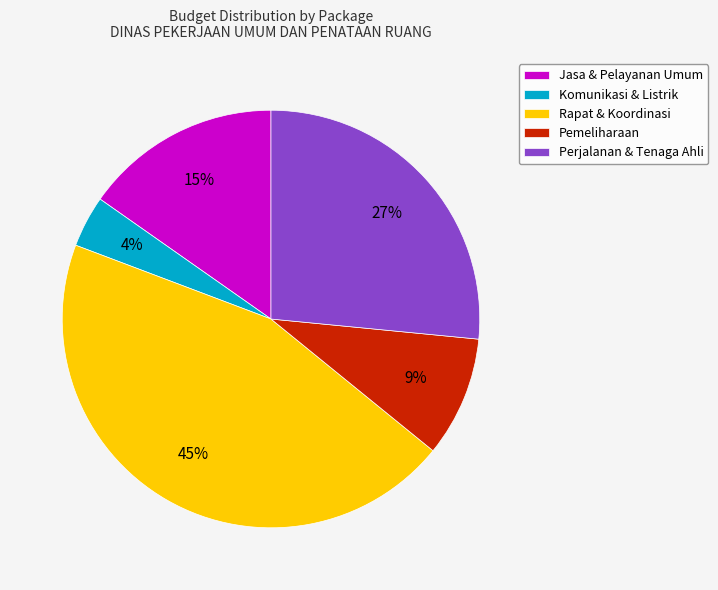

True or false: Rapat & Koordinasi accounts for 45% of the total.

True